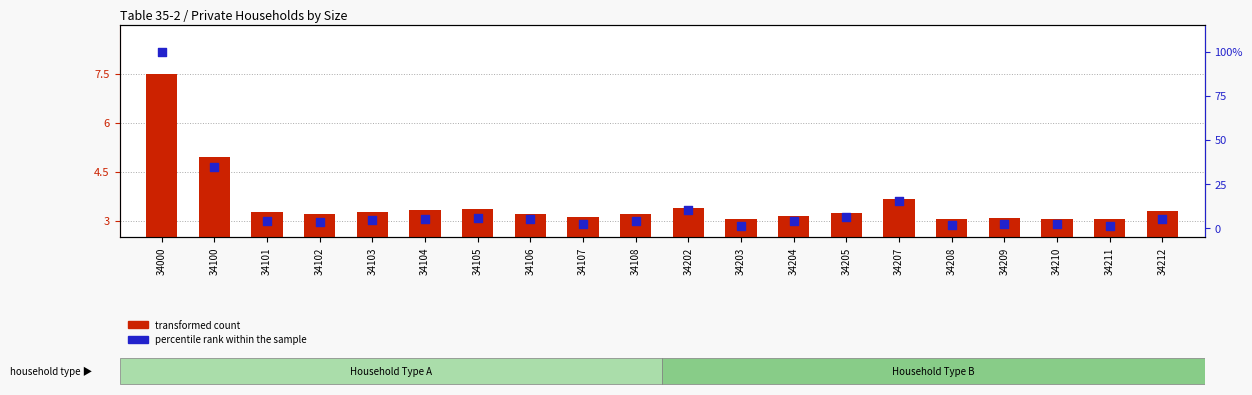

At which category is the sum across all series the highest?

34000